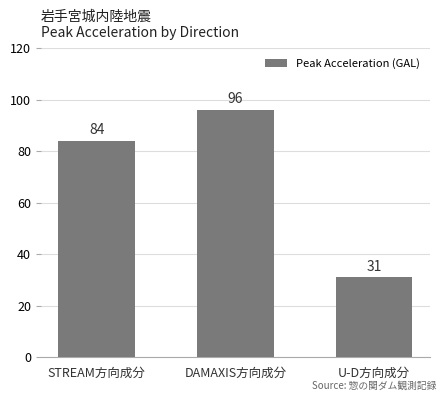

Does the chart contain stacked bars?

No